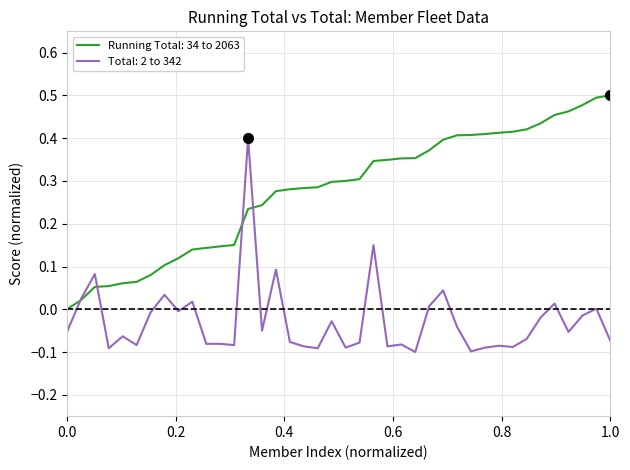

List the series in order of their overall mean, lowest first.

Total: 2 to 342, Running Total: 34 to 2063